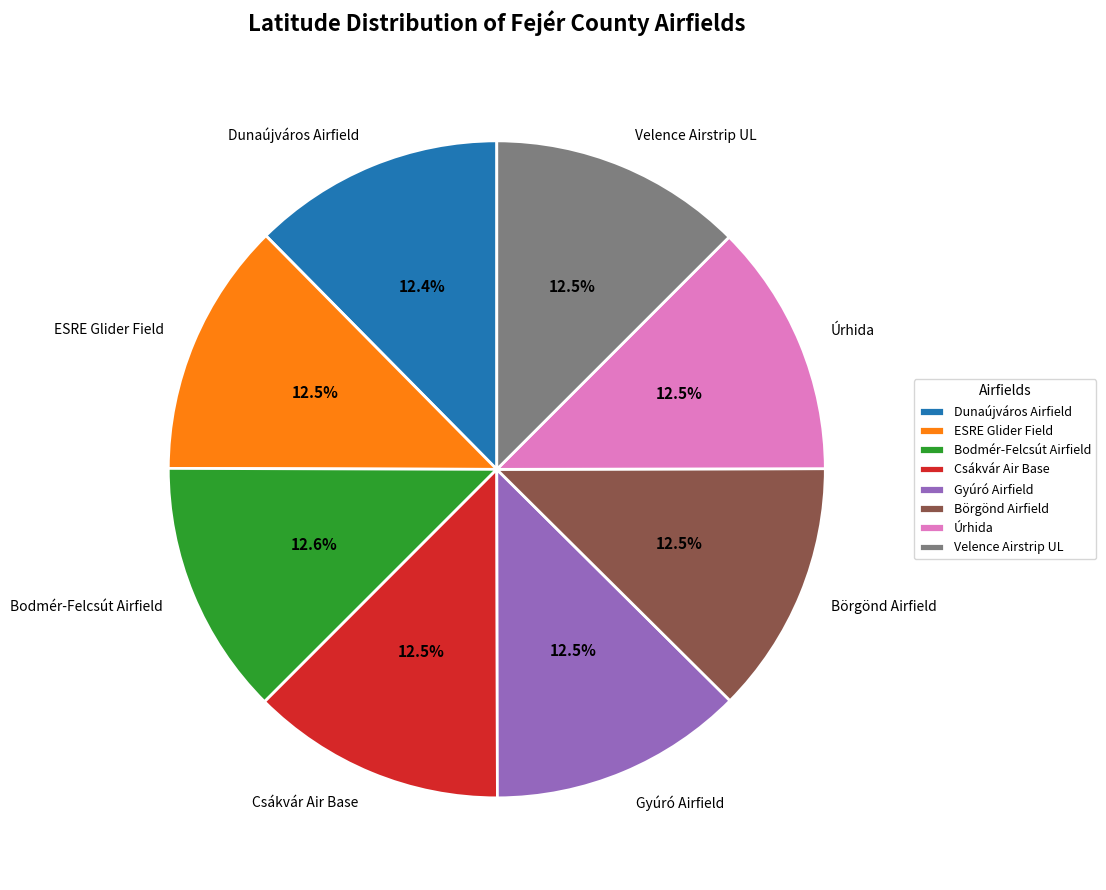

What is the ratio of the value at Bodmér-Felcsút Airfield to the value at Dunaújváros Airfield?

1.0